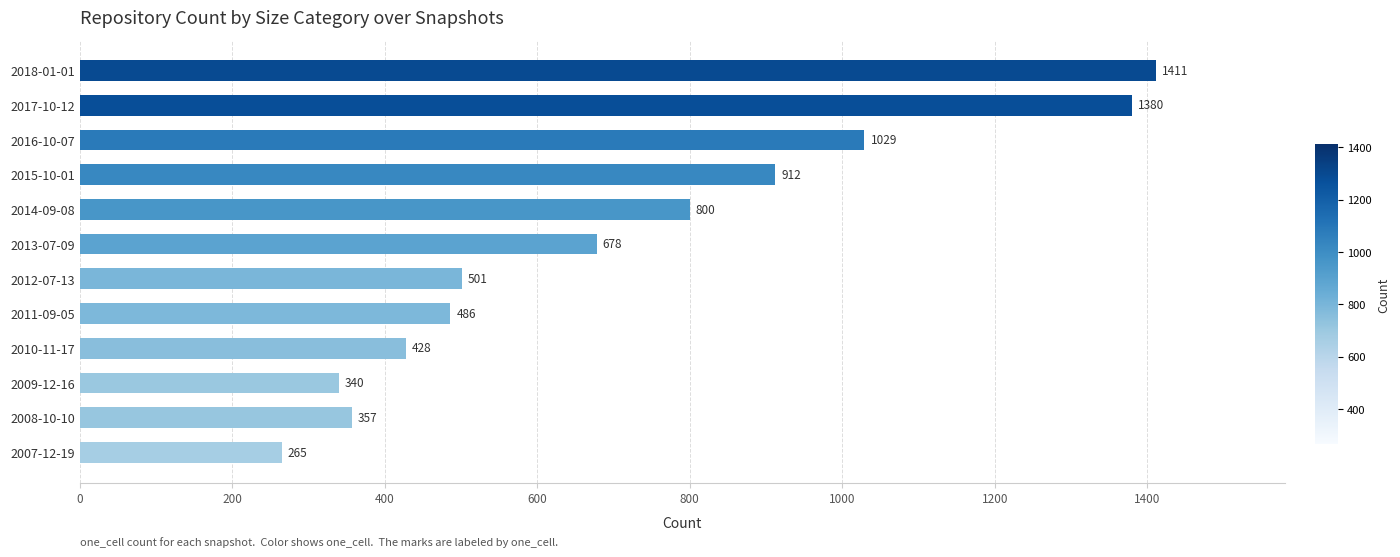

What is the smallest value displayed?

265